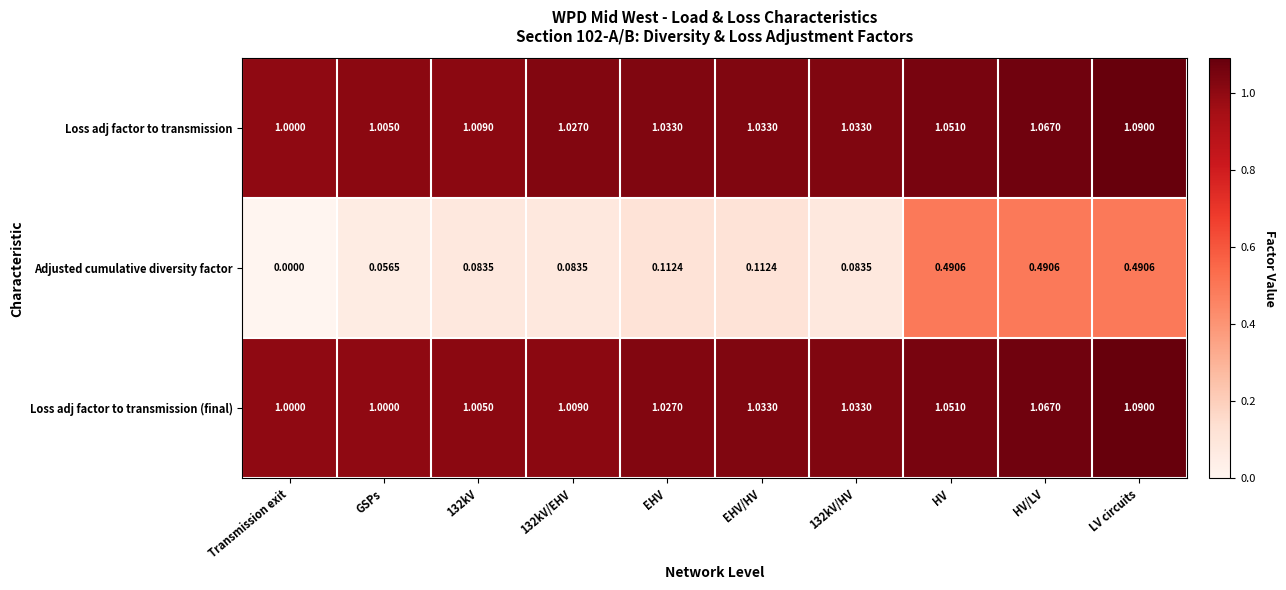

How many data points does each series have?

10